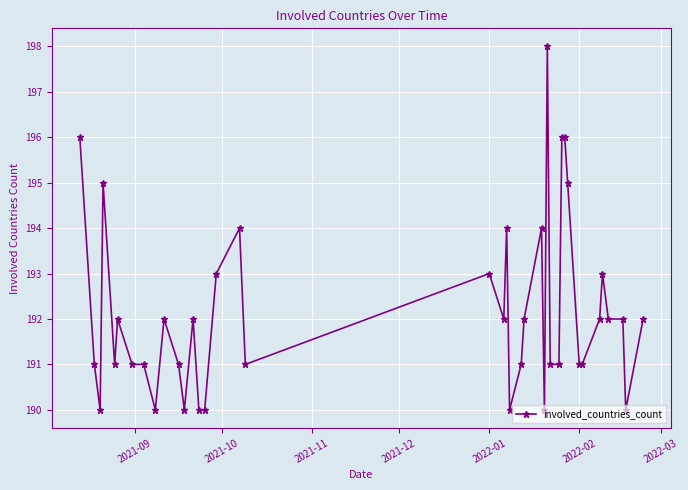

What is the value of the 20th point from the left?

192